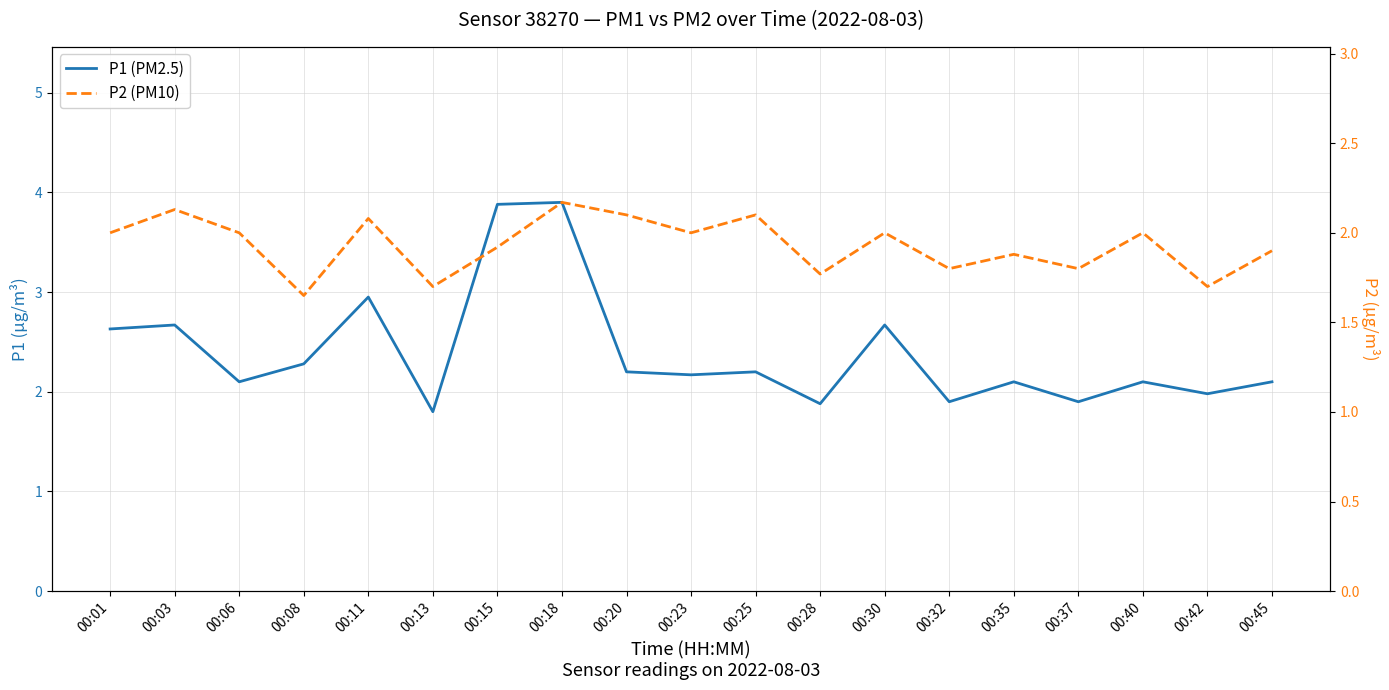

The value of P2 (PM10) at 00:06 is 1.0. True or false?

False